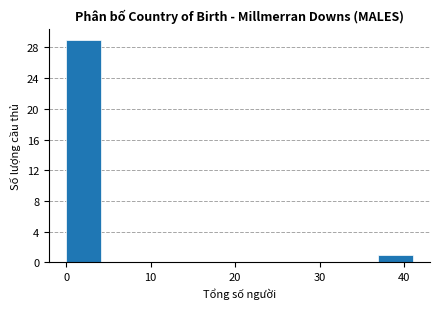

What is the height of the bar covering 0.0 to 4.1 on the x-axis? Neither the bar edges nor the heights are printed on the chart, so give them approximately, as read against the axes.

29